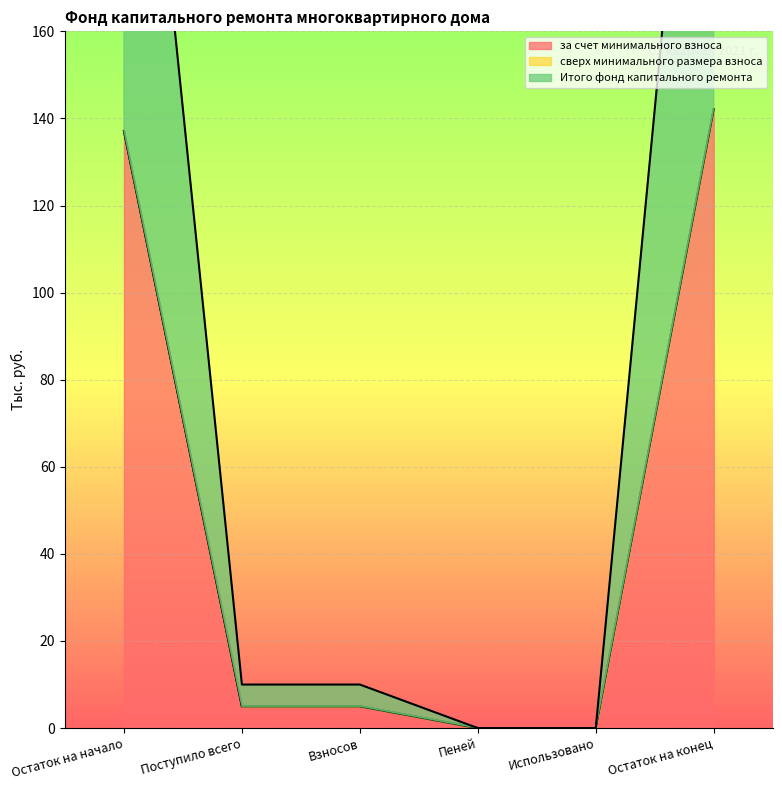

True or false: за счет минимального взноса has a value of 79.4 at Использовано.

False